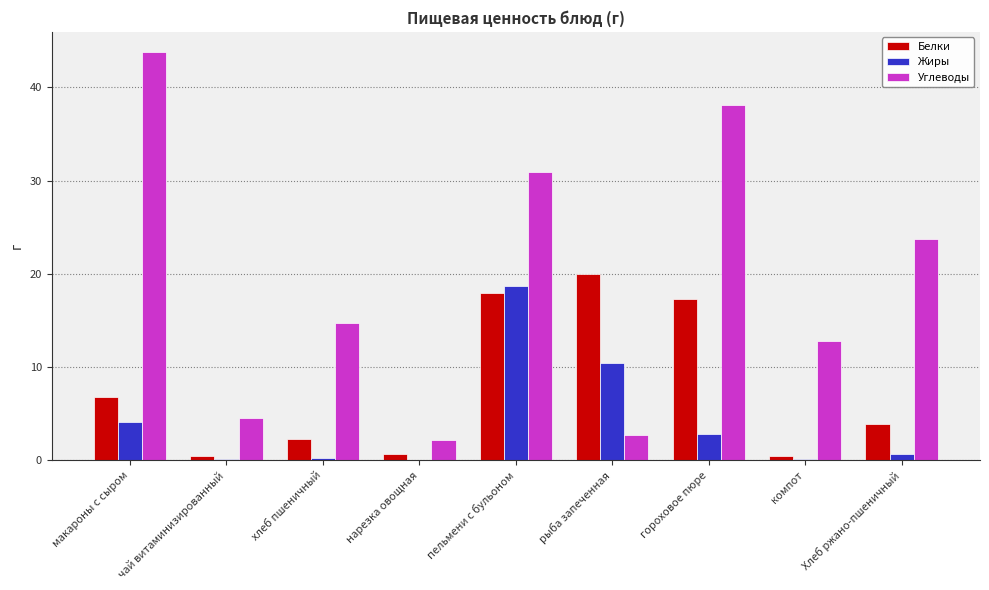

Which series changed the most between гороховое пюре and Хлеб ржано-пшеничный?

Углеводы